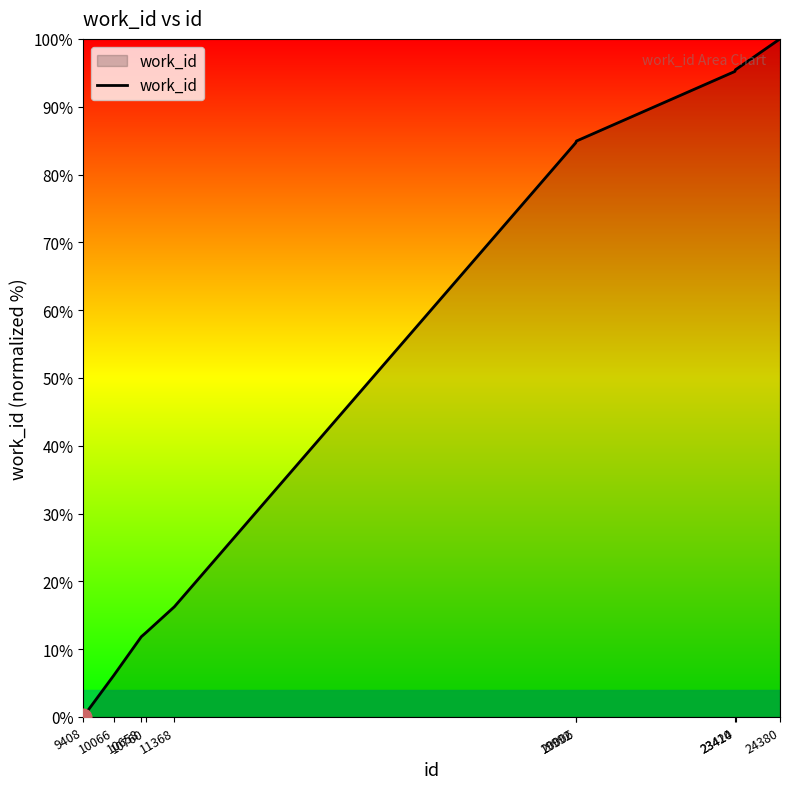

What is the difference between the maximum and minimum values?

100.0